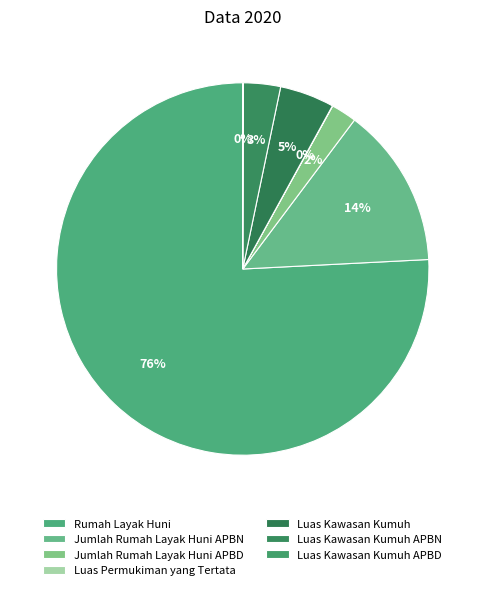

To the nearest percent, what is the average slice percentage?

14%